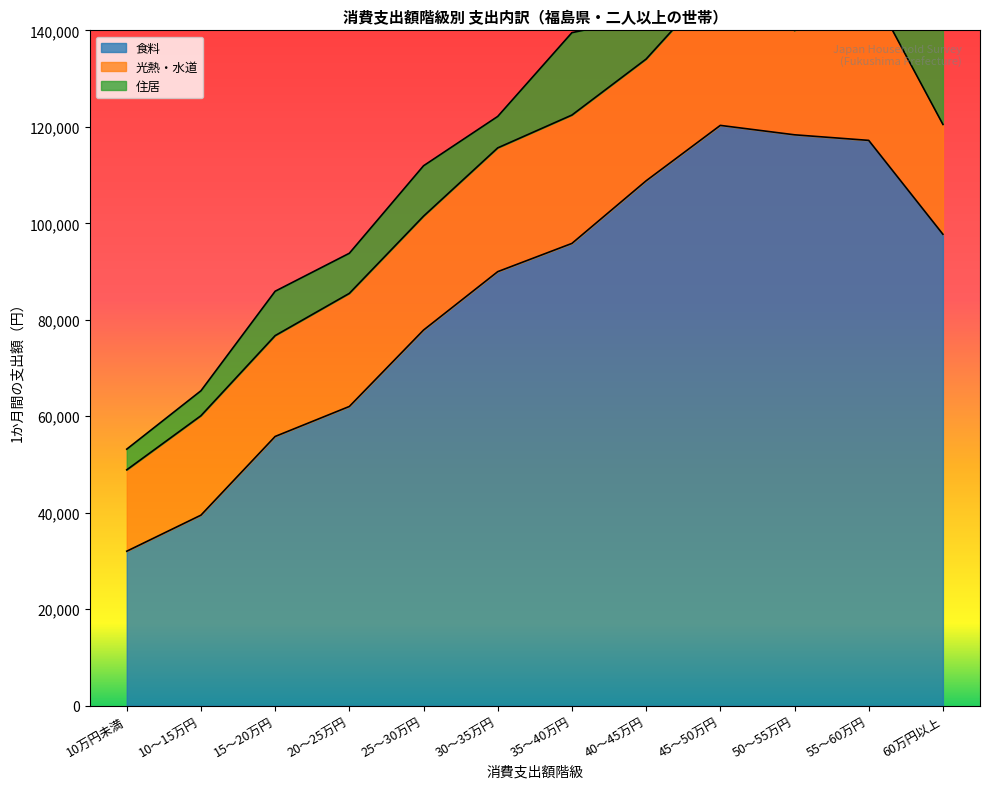

At which category does 光熱・水道 reach its first local valley?

40～45万円